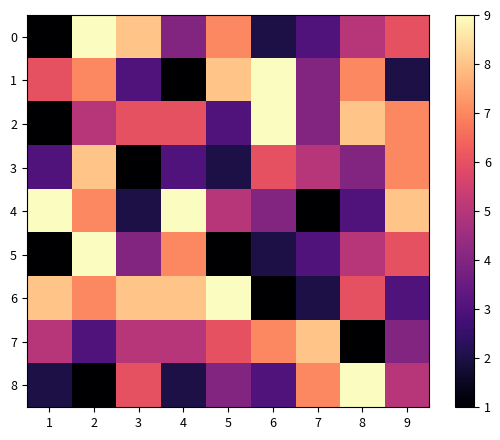

Reading left to right, list all the values displayed in this chart.

0: 1=1	2=9	3=8	4=4	5=7	6=2	7=3	8=5	9=6
1: 1=6	2=7	3=3	4=1	5=8	6=9	7=4	8=7	9=2
2: 1=1	2=5	3=6	4=6	5=3	6=9	7=4	8=8	9=7
3: 1=3	2=8	3=1	4=3	5=2	6=6	7=5	8=4	9=7
4: 1=9	2=7	3=2	4=9	5=5	6=4	7=1	8=3	9=8
5: 1=1	2=9	3=4	4=7	5=1	6=2	7=3	8=5	9=6
6: 1=8	2=7	3=8	4=8	5=9	6=1	7=2	8=6	9=3
7: 1=5	2=3	3=5	4=5	5=6	6=7	7=8	8=1	9=4
8: 1=2	2=1	3=6	4=2	5=4	6=3	7=7	8=9	9=5